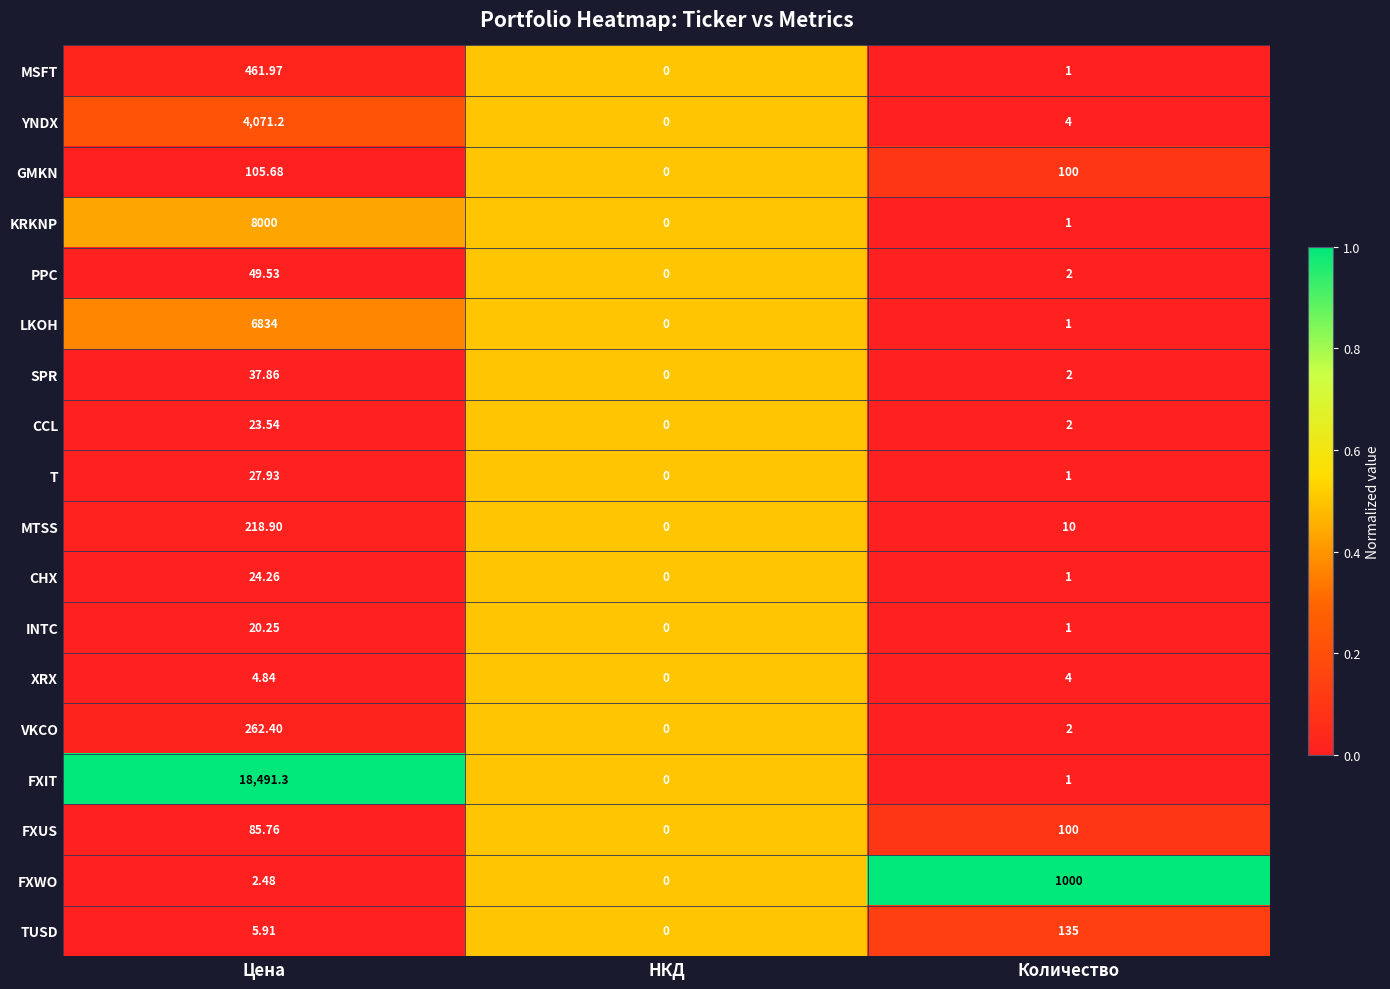

Which series has the largest range (max minus min)?

FXIT